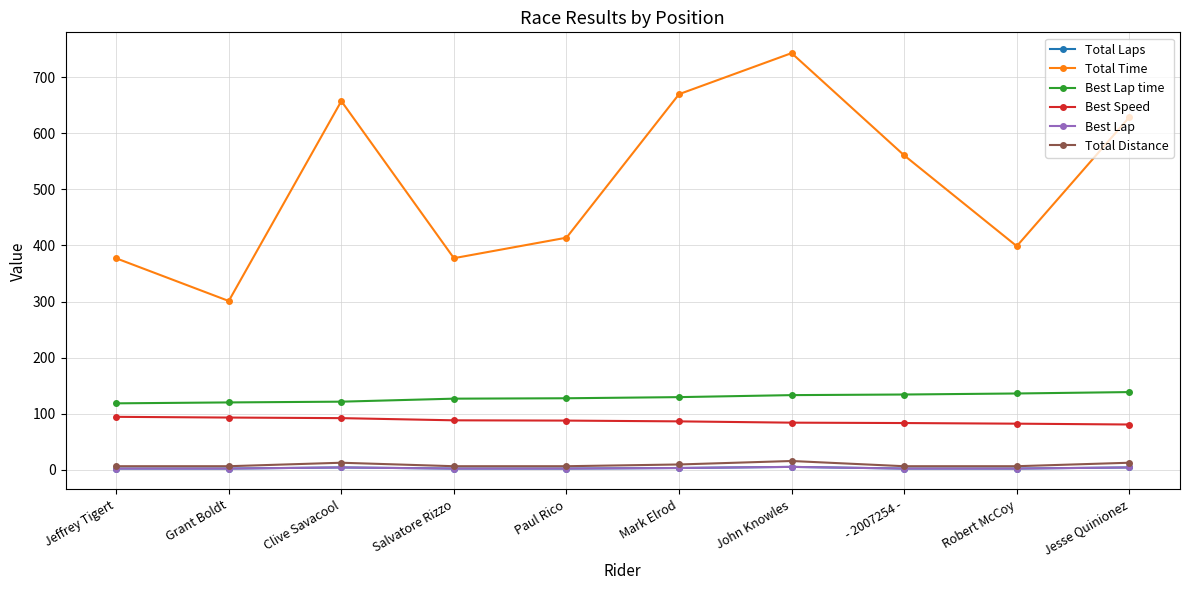

Is this an area chart (filled region under the line)?

No